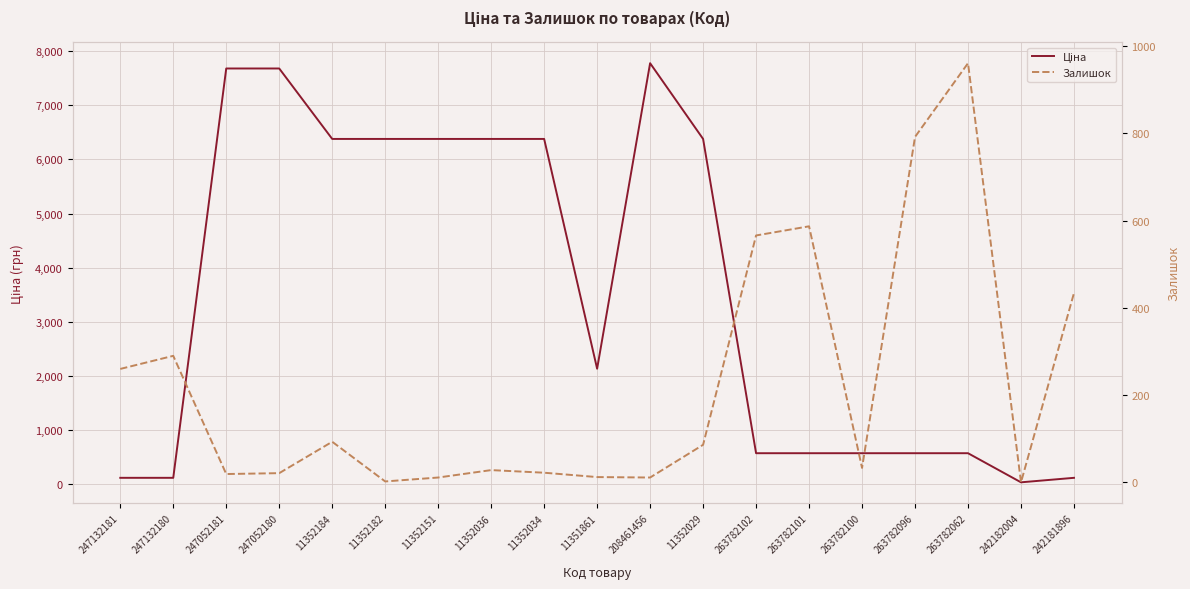

How many data points in Ціна are above 2131?

10